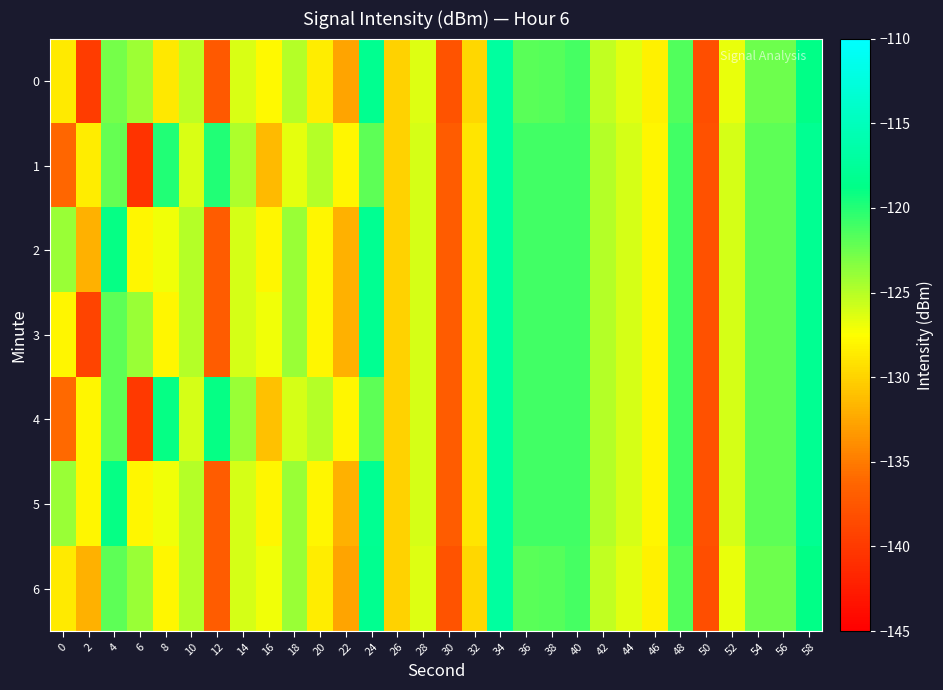

What is the smallest value displayed?

-140.6